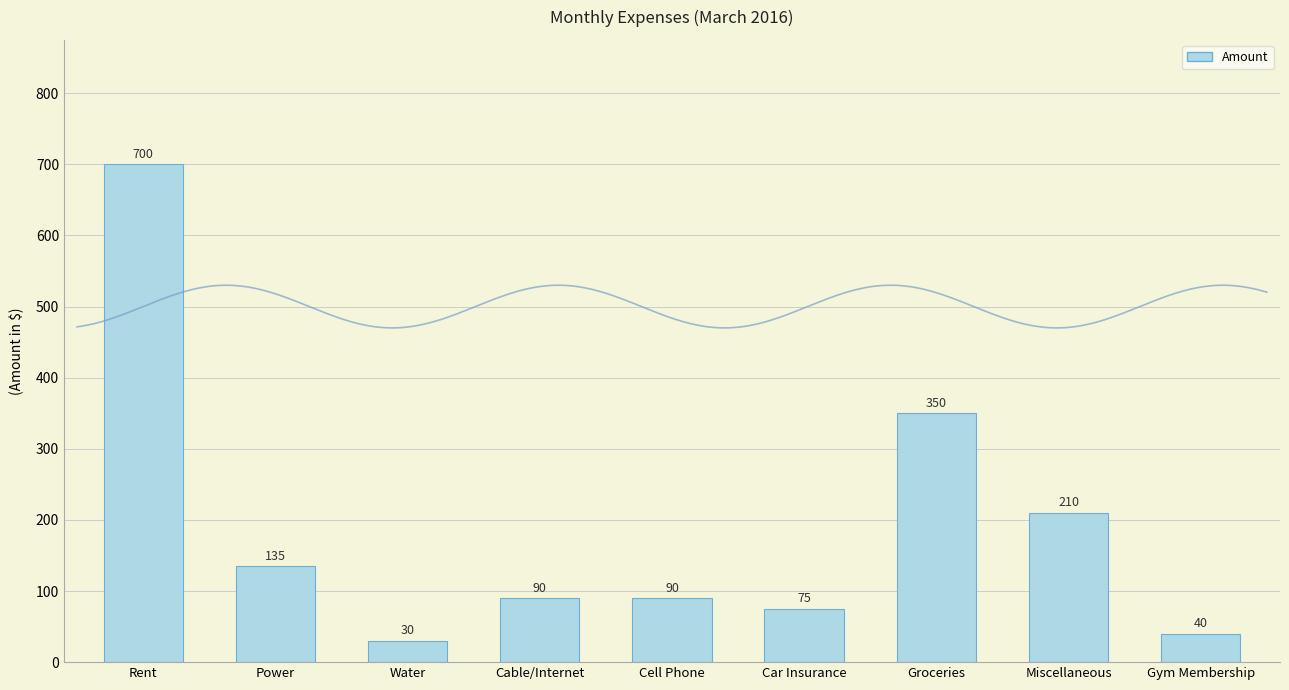

Reading right to left, list all the values displayed in this chart.

Gym Membership=40	Miscellaneous=210	Groceries=350	Car Insurance=75	Cell Phone=90	Cable/Internet=90	Water=30	Power=135	Rent=700